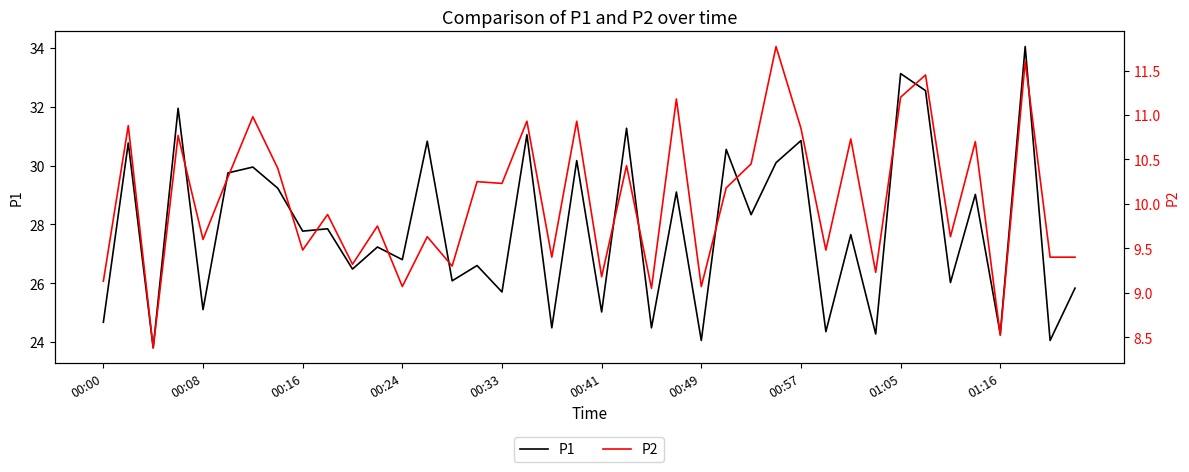

What is the lowest value of the P2 series?

8.4